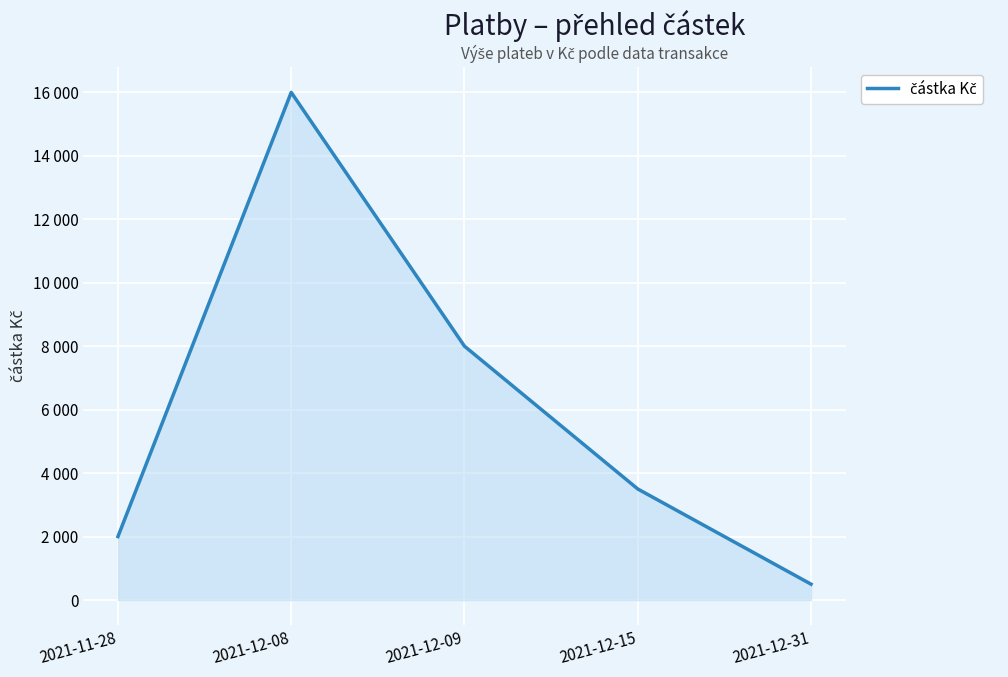

The chart shows a value of 490 at 2021-11-28. True or false?

False